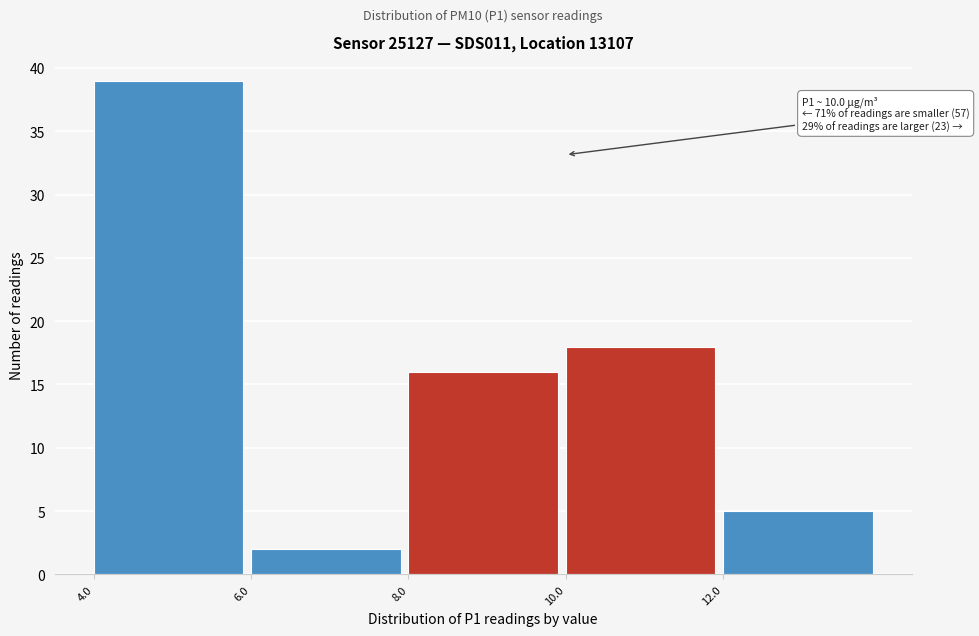

Which range on the x-axis has the tallest bar?

4 to 6